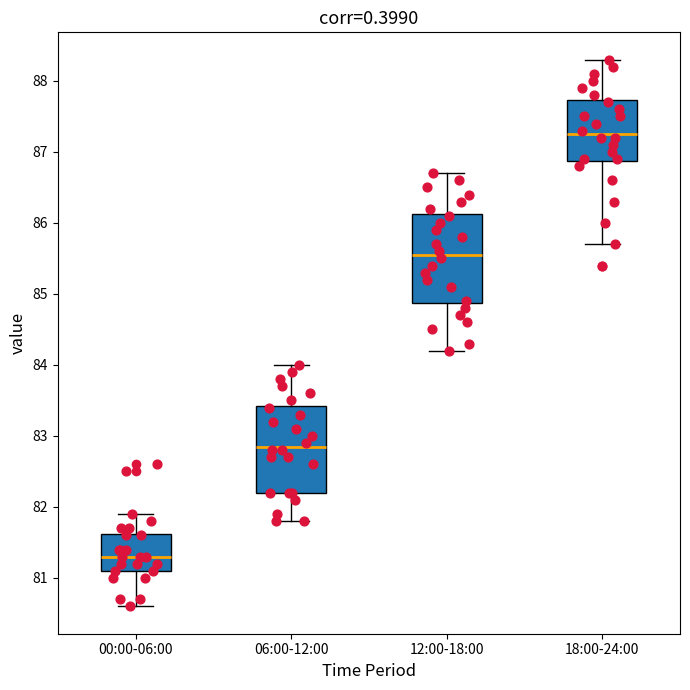

Reading left to right, transcribe this box plot: for each box, give where its median line is, the range the box spans, and where its two whiskers end, as read against the y-axis. The values are not printed on the chart, so give them approximately, as read against the axis.

00:00-06:00: median 81.3, box 81.1 to 81.6, whiskers 80.6 to 81.9
06:00-12:00: median 82.9, box 82.2 to 83.4, whiskers 81.8 to 84.0
12:00-18:00: median 85.6, box 84.9 to 86.1, whiskers 84.2 to 86.7
18:00-24:00: median 87.3, box 86.9 to 87.7, whiskers 85.7 to 88.3